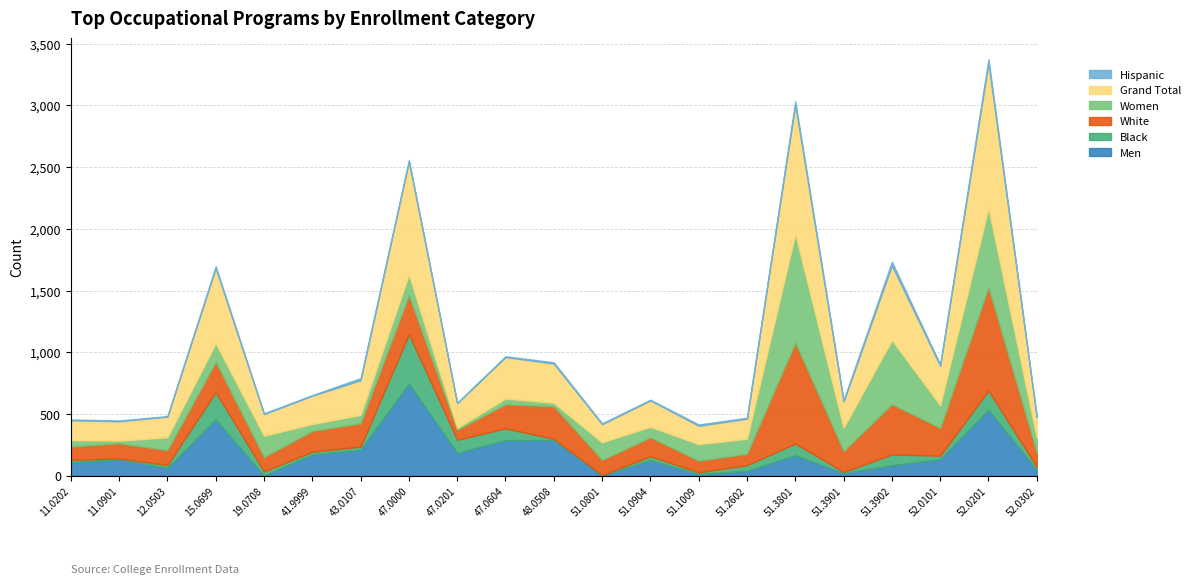

Between 11.0901 and 47.0604, which is larger?

47.0604